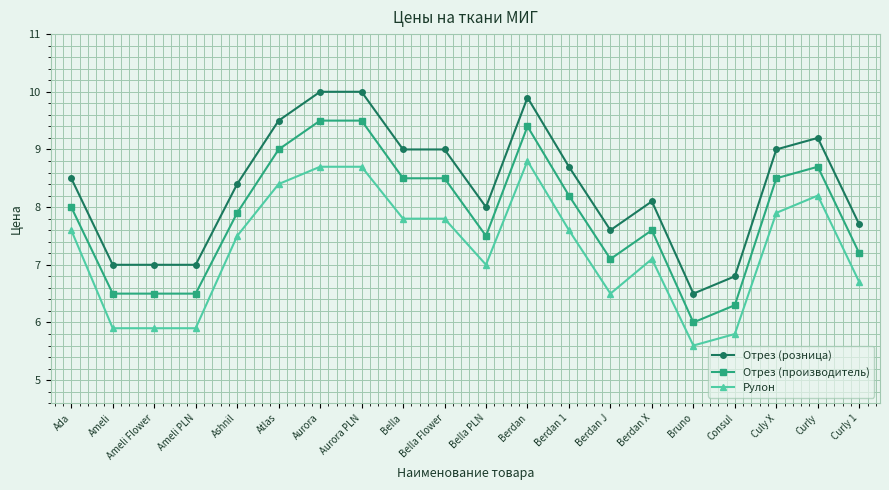

What are all the series names shown in the legend?

Отрез (розница), Отрез (производитель), Рулон